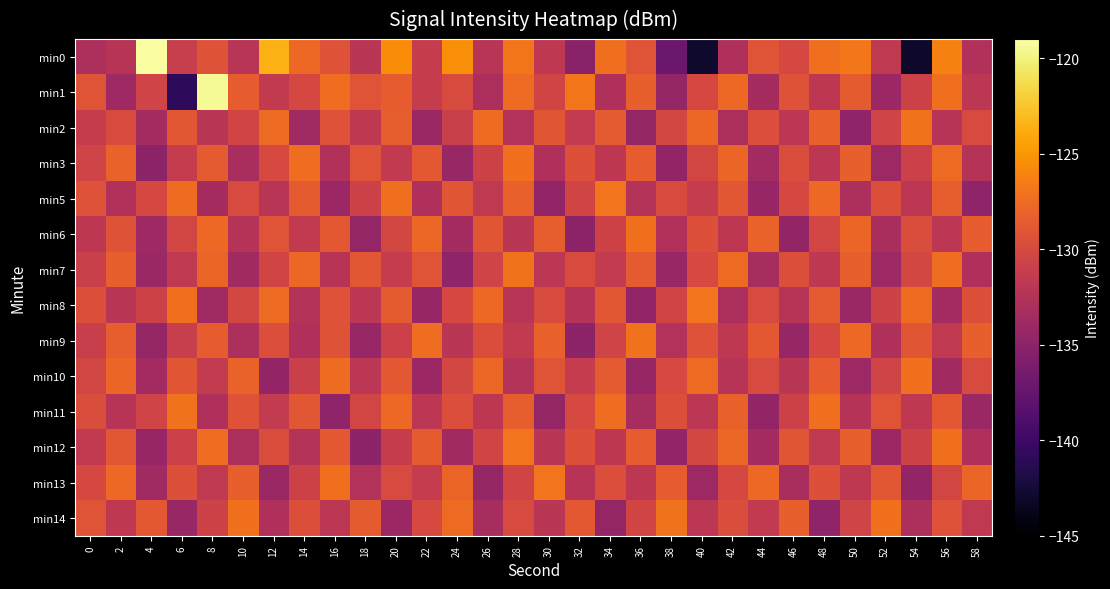

Which has a higher value, 36 or 56?

56